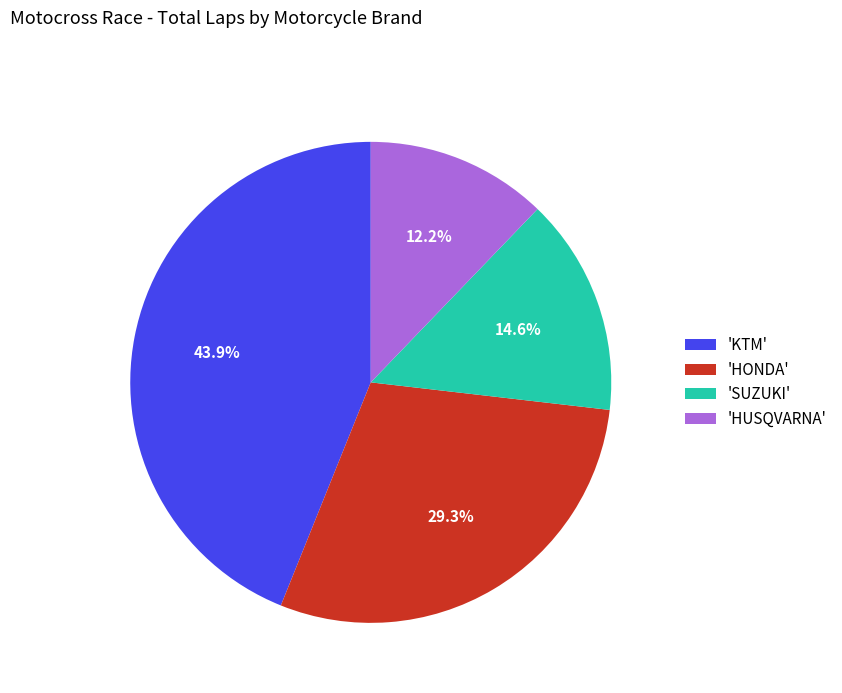

How much of the chart is everything except 'SUZUKI'?

85.4%